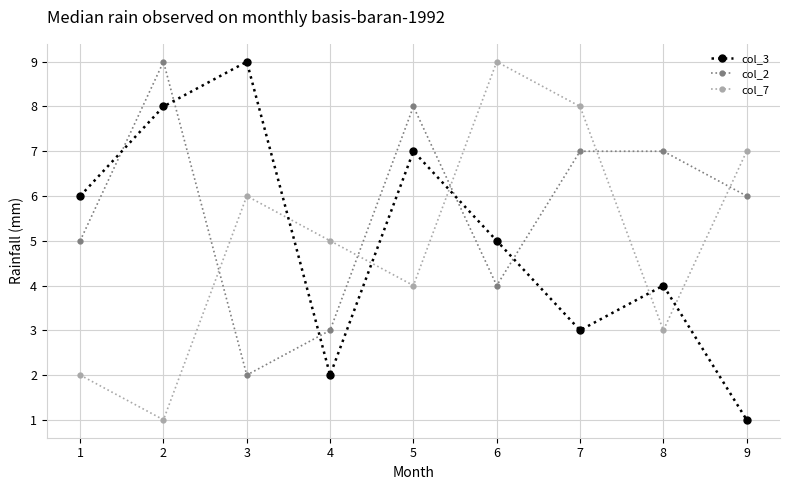

What is the sum of the col_2 values at 4 and 5?

11